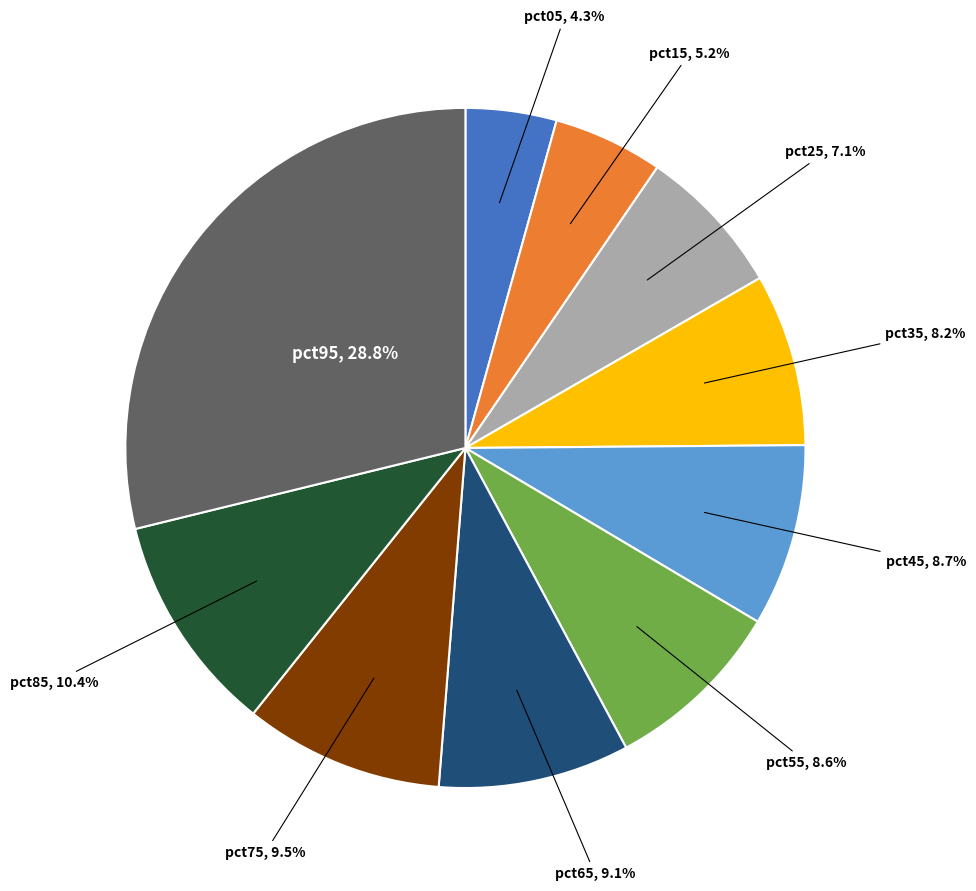

Does any single category account for the majority?

No